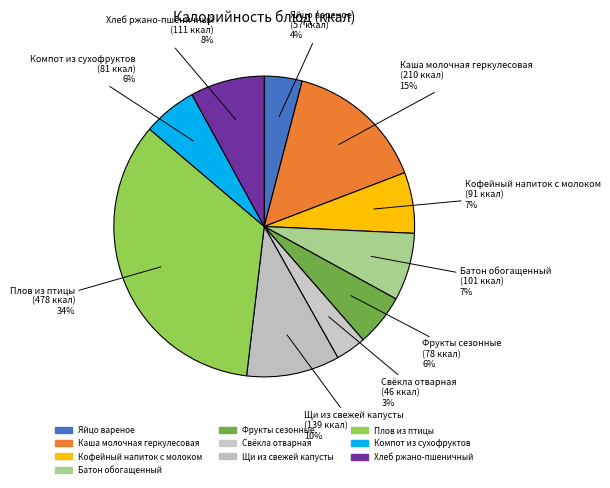

Which slice is the largest?

Плов из птицы